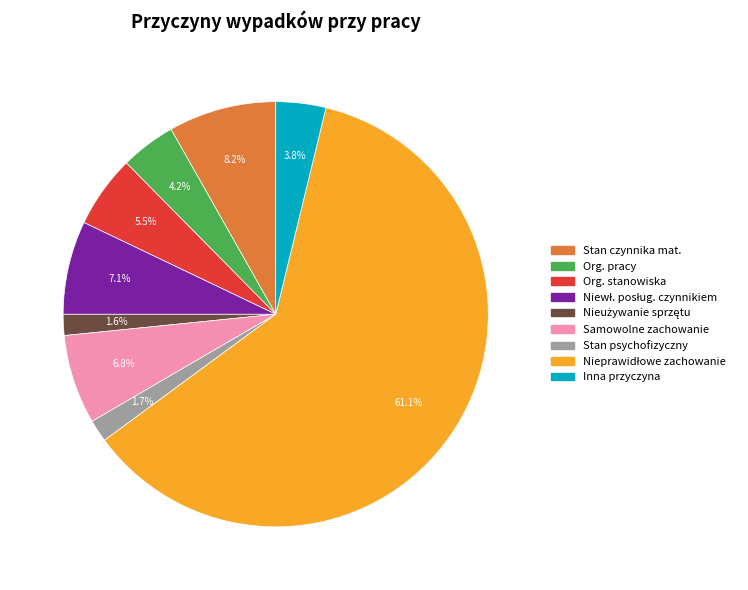

Is there a majority slice in this chart?

Yes